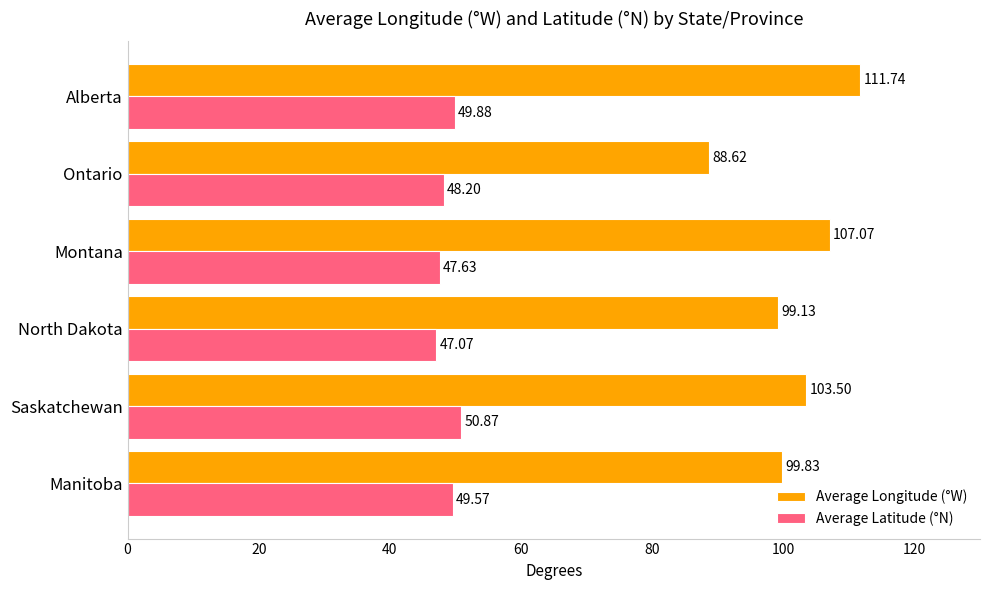

Between North Dakota and Ontario, which series saw the biggest shift?

Average Longitude (°W)